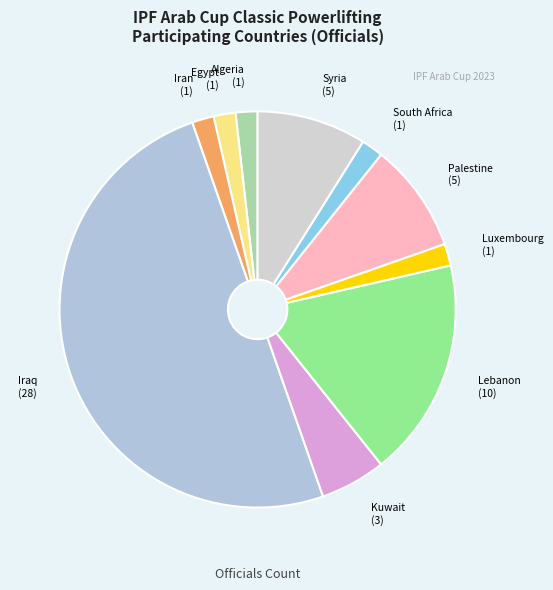

Which has a higher value, Syria or South Africa?

Syria